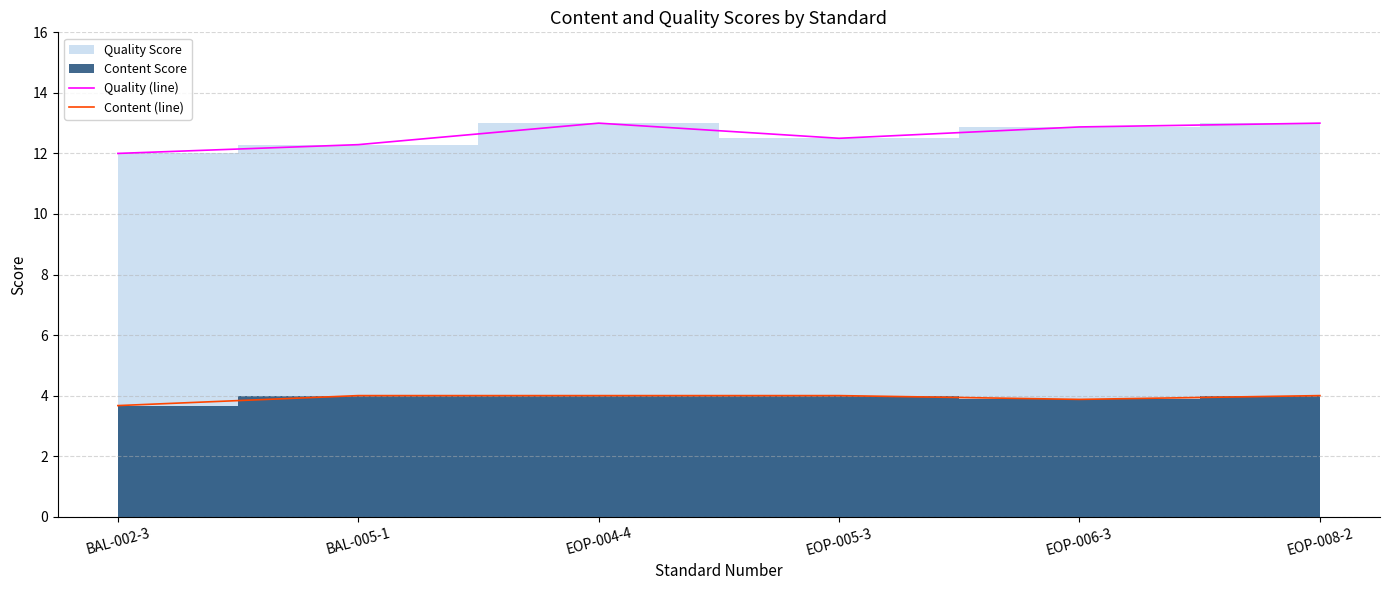

True or false: Content (line) has a value of 2.1 at BAL-005-1.

False